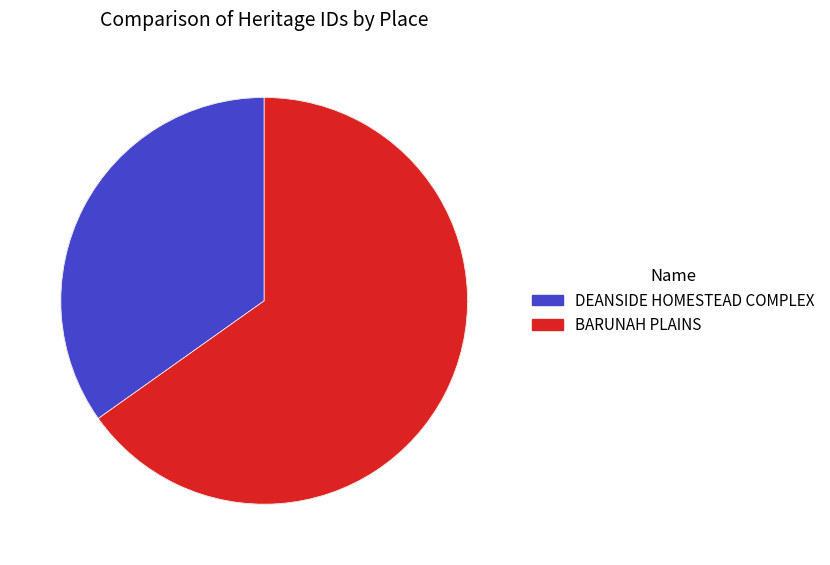

True or false: BARUNAH PLAINS accounts for 65% of the total.

True